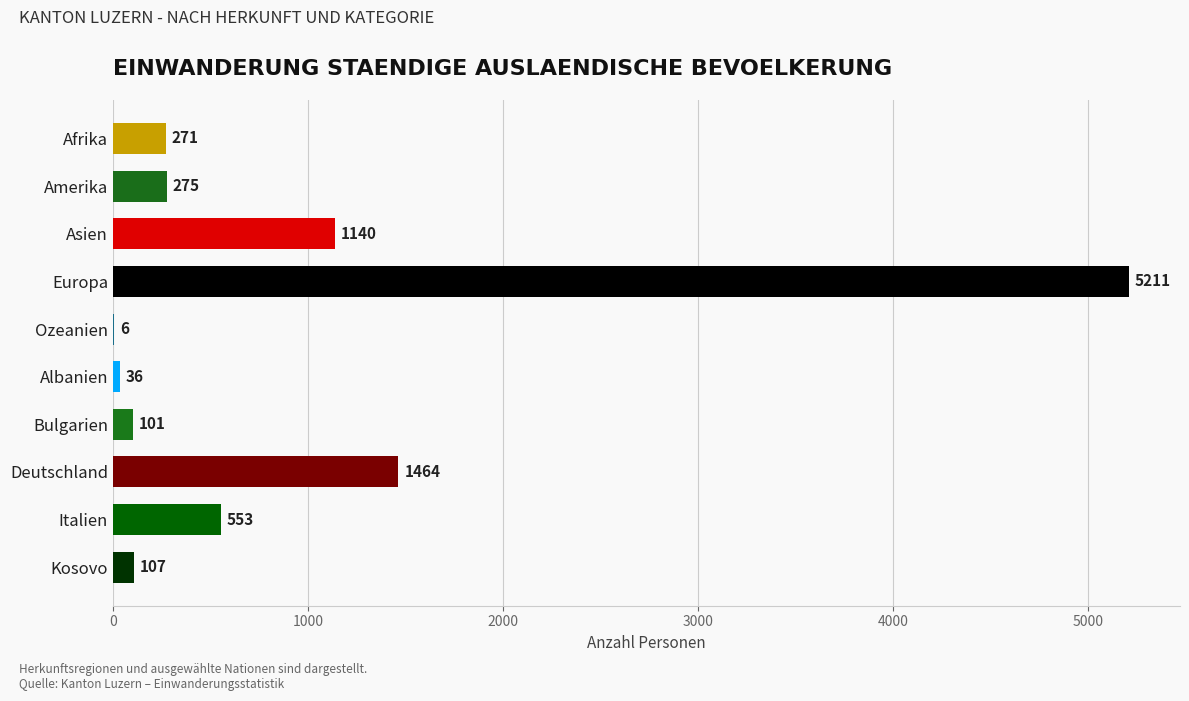

What is the approximate value at Afrika?

271